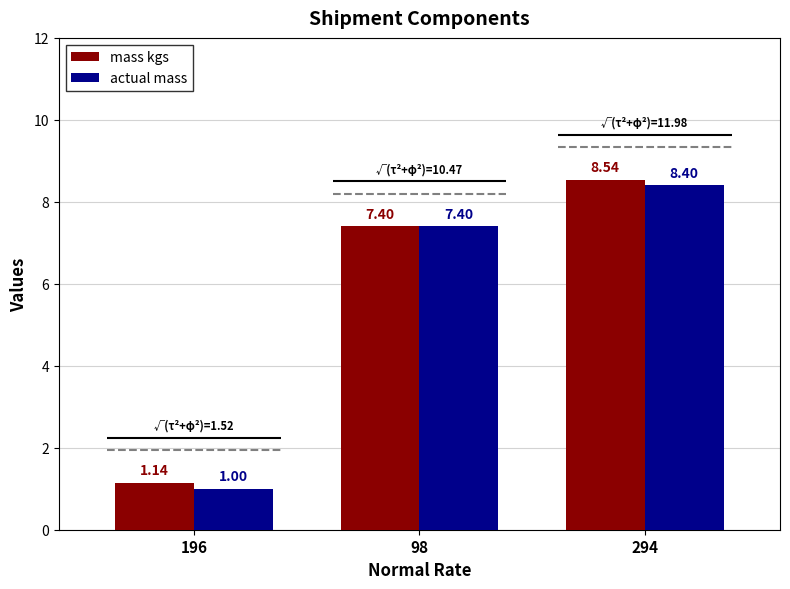

What value does the actual mass series have at 98?

7.4